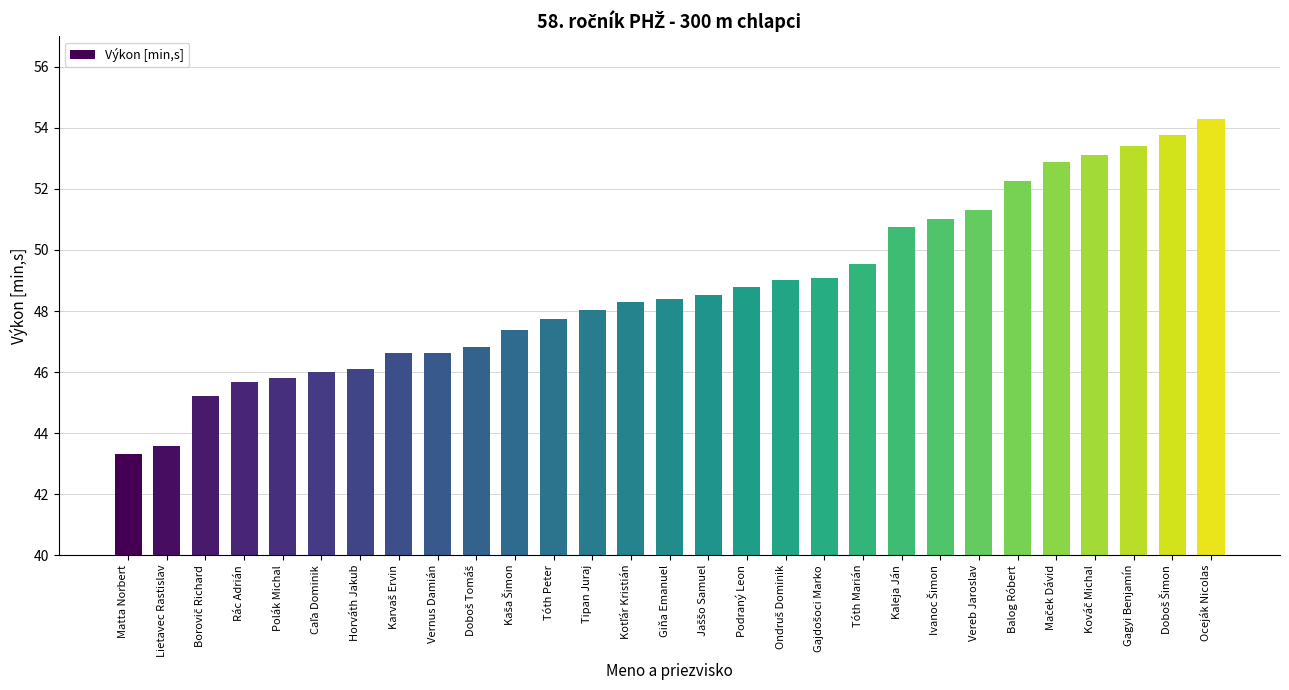

What position from the left is Tipan Juraj?

13